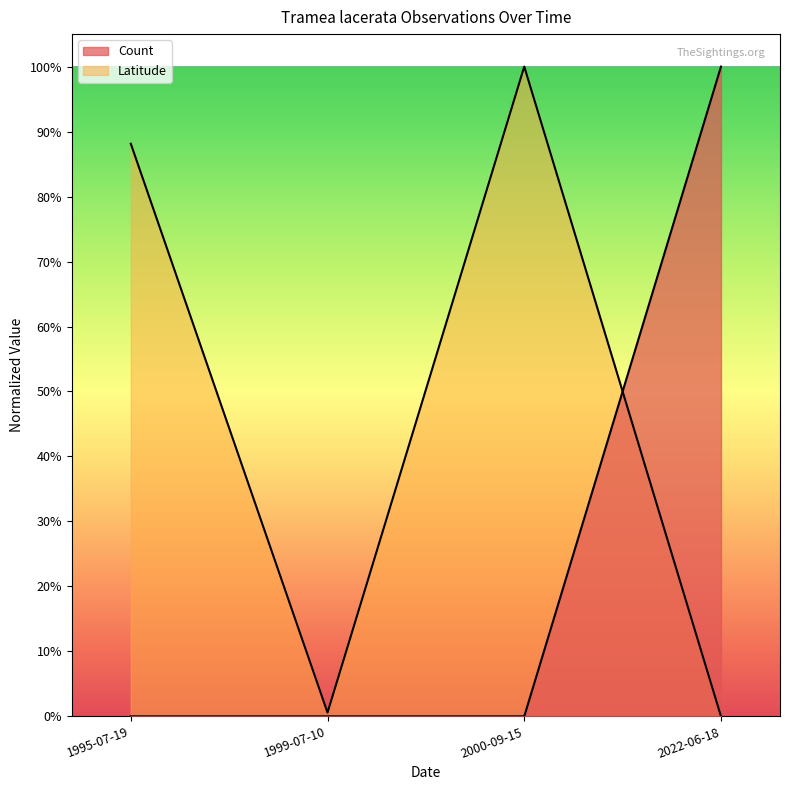

Reading left to right, transcribe all the data shown in this chart.

Count: 1995-07-19=0.0	1999-07-10=0.0	2000-09-15=0.0	2022-06-18=1.0
Latitude: 1995-07-19=0.9	1999-07-10=0.0	2000-09-15=1.0	2022-06-18=0.0